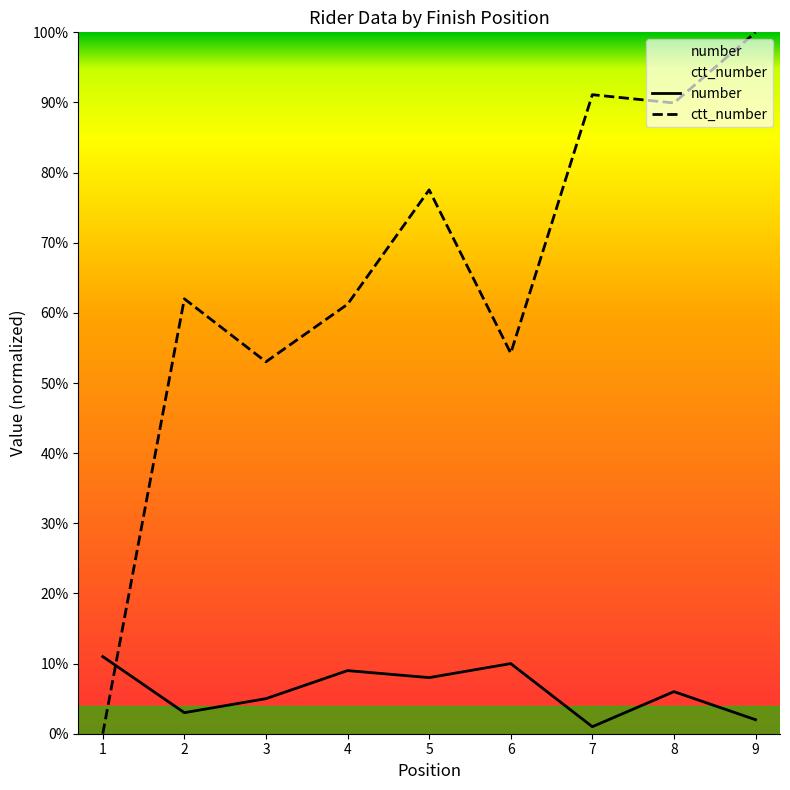

Does the chart display data point markers on the line(s)?

No